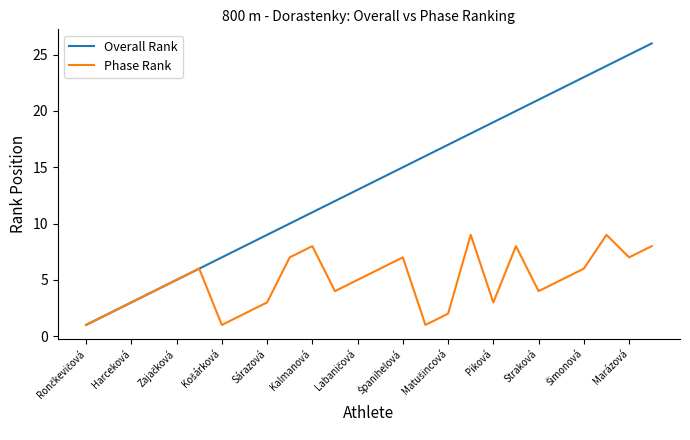

Which series has the widest spread of values?

Overall Rank